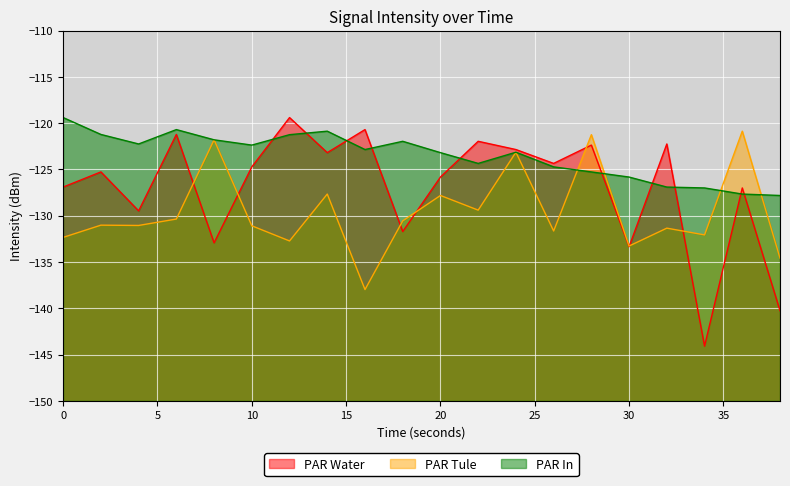

At 4, list the series in order from smallest to largest.

PAR Tule, PAR Water, PAR In